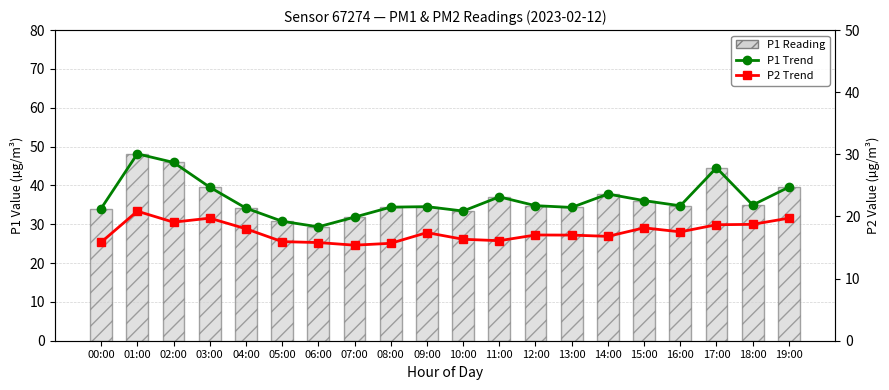

Are the bars grouped side by side (vs. stacked)?

Yes